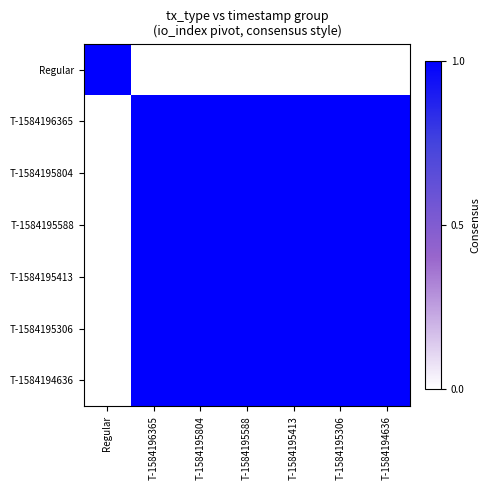

Which series has the widest spread of values?

Regular